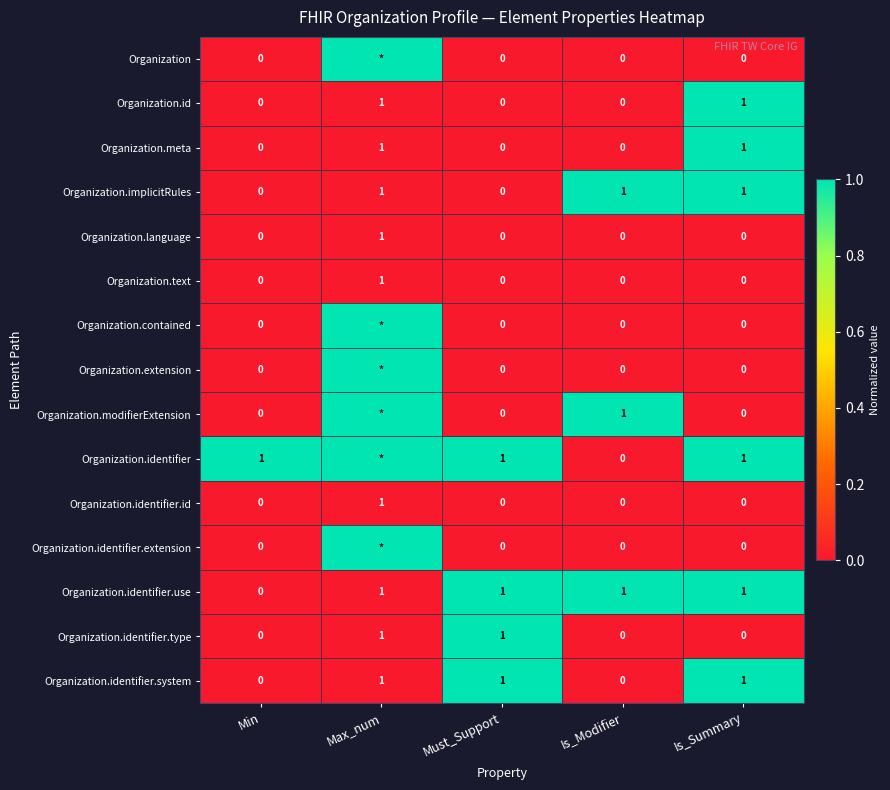

The Organization.language series shows 0 at Is_Summary. True or false?

True